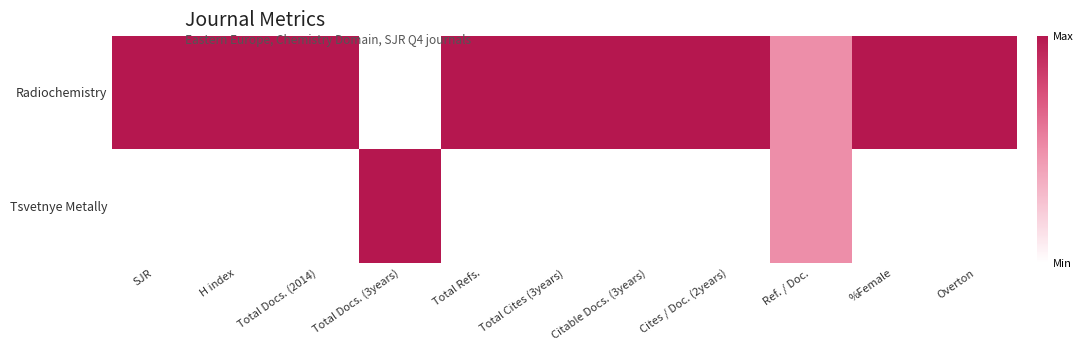

Count the number of data series in this chart.

2